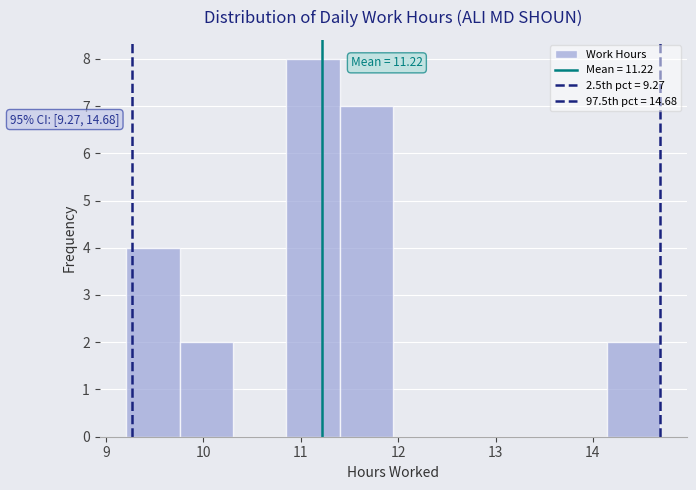

Over which range of the x-axis is the bar tallest?

10.9 to 11.4